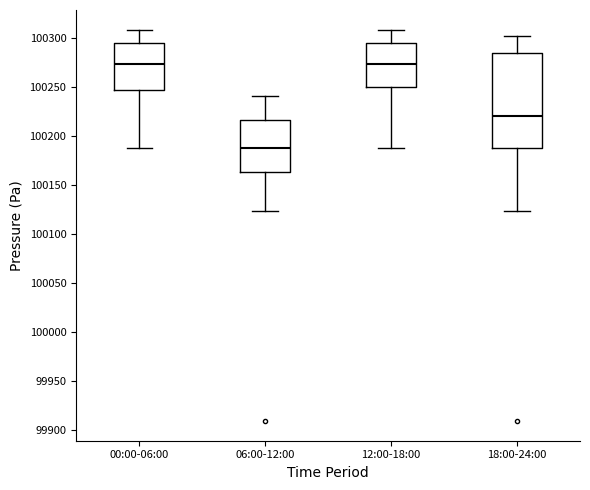

Reading left to right, read every box against the y-axis: the position of its median line, the range the box covers, and the ends of its whiskers. The values are not printed on the chart, so give them approximately, as read against the axis.

00:00-06:00: median 100275, box 100245 to 100295, whiskers 100190 to 100310
06:00-12:00: median 100190, box 100165 to 100215, whiskers 100125 to 100240
12:00-18:00: median 100275, box 100250 to 100295, whiskers 100190 to 100310
18:00-24:00: median 100220, box 100190 to 100285, whiskers 100125 to 100305